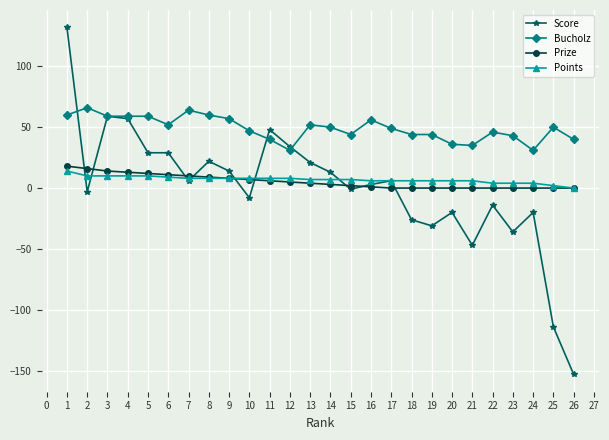

Between 5 and 15, which series saw the biggest shift?

Score